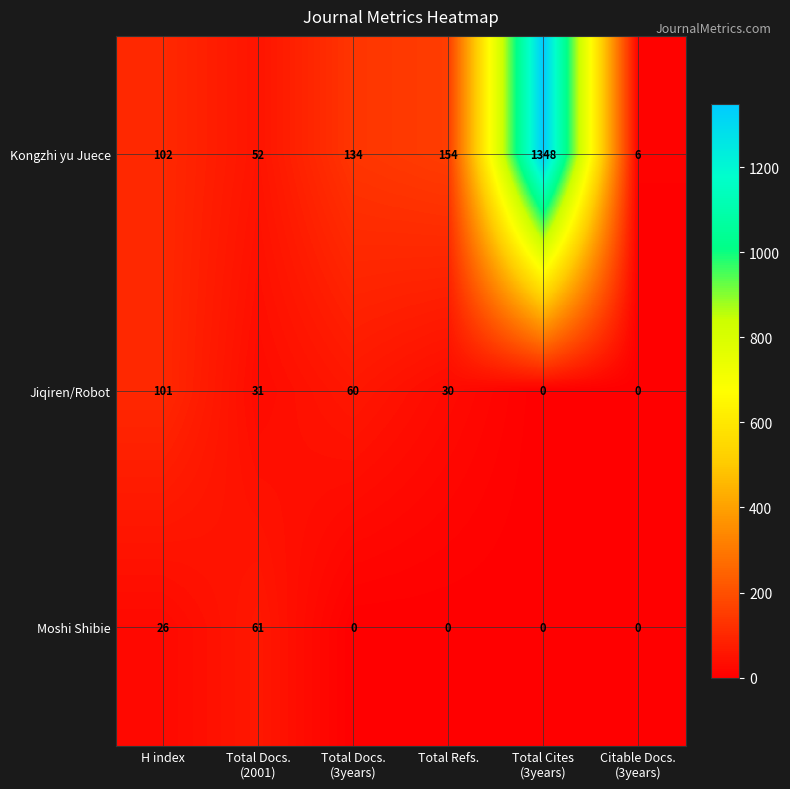

What is the difference between the maximum and minimum values in the Kongzhi yu Juece series?

1342